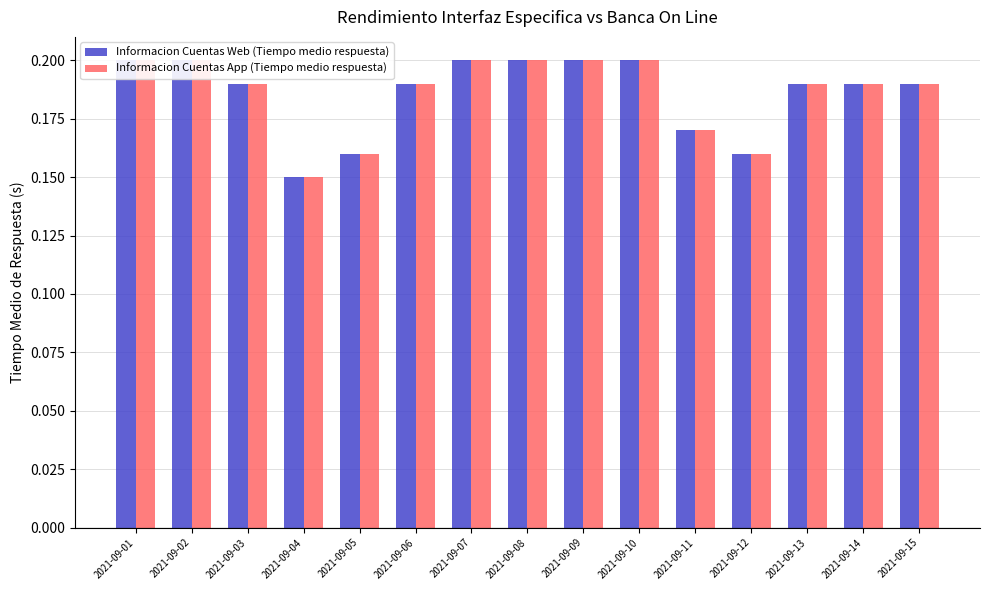

At 2021-09-04, list the series in order from largest to smallest.

Informacion Cuentas Web (Tiempo medio respuesta), Informacion Cuentas App (Tiempo medio respuesta)